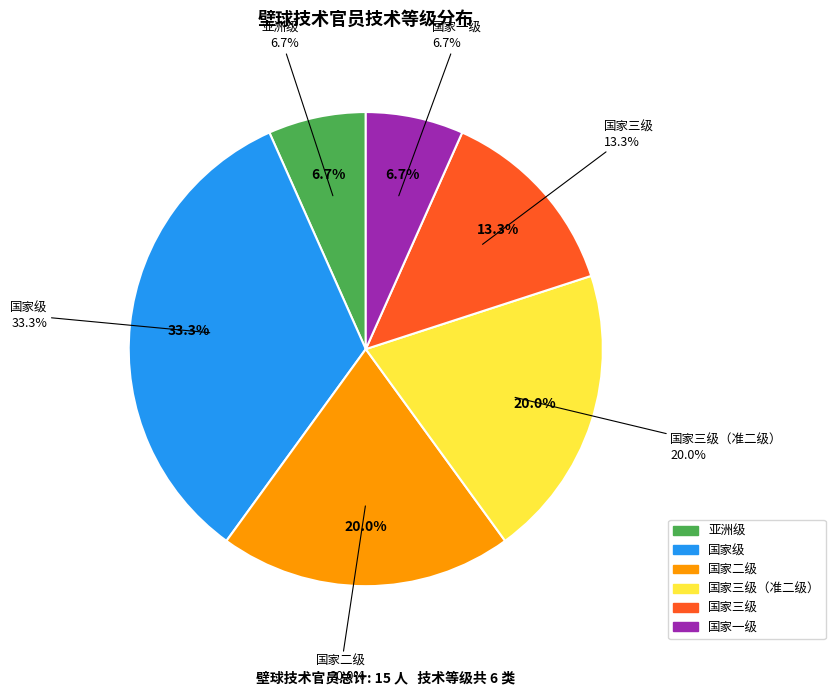

Which has a higher value, 11 or 4?

4